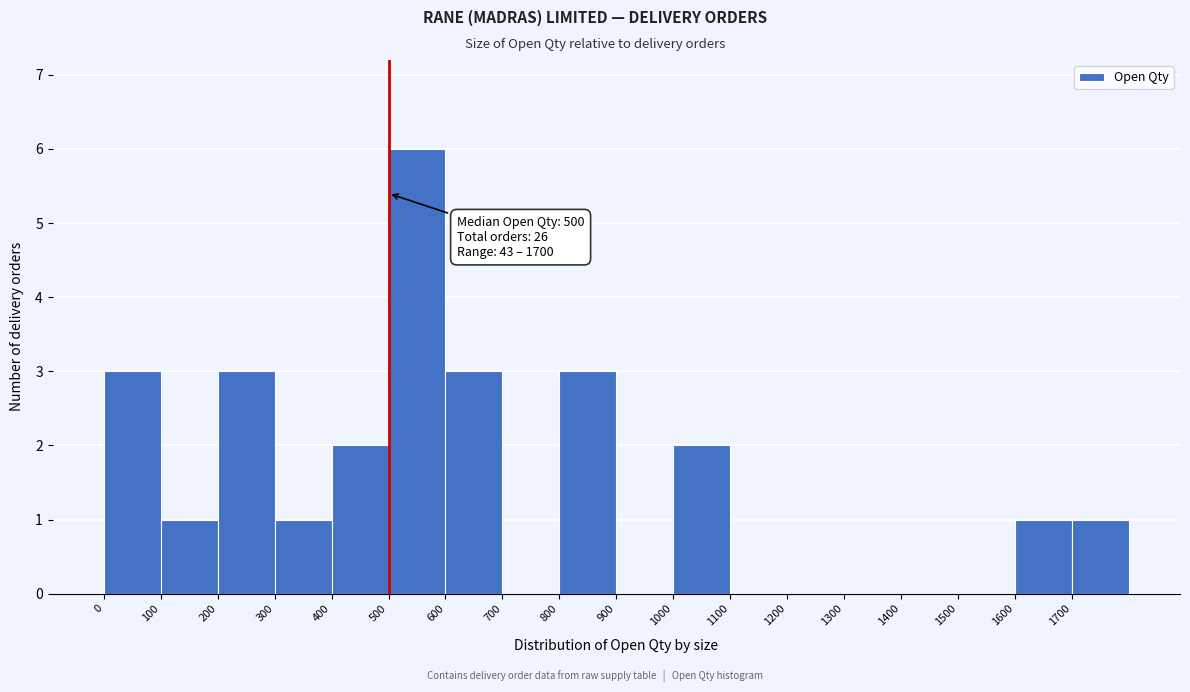

Which range on the x-axis has the tallest bar?

500 to 600